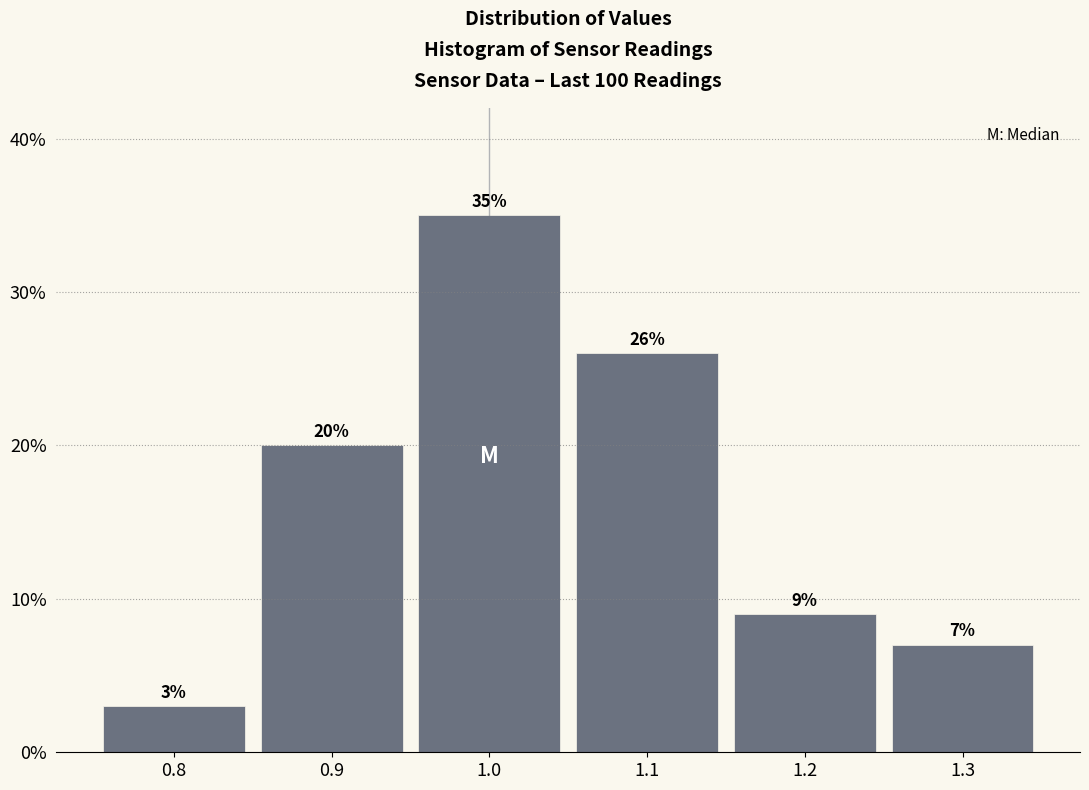

Reading left to right, transcribe this chart: for each bar, give the range it covers on the x-axis and its height.

0.75 to 0.85: 3
0.85 to 0.95: 20
0.95 to 1.05: 35
1.05 to 1.15: 26
1.15 to 1.25: 9
1.25 to 1.35: 7